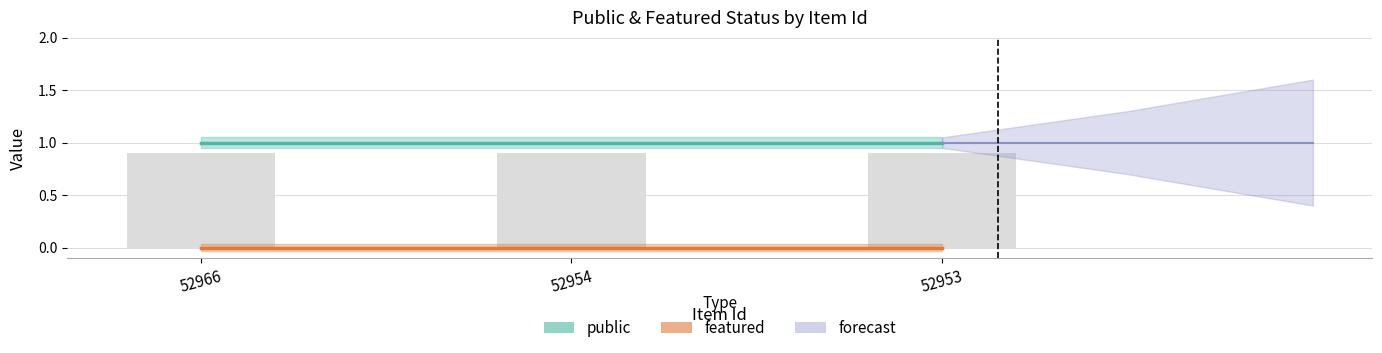

How many distinct data groups are displayed?

2